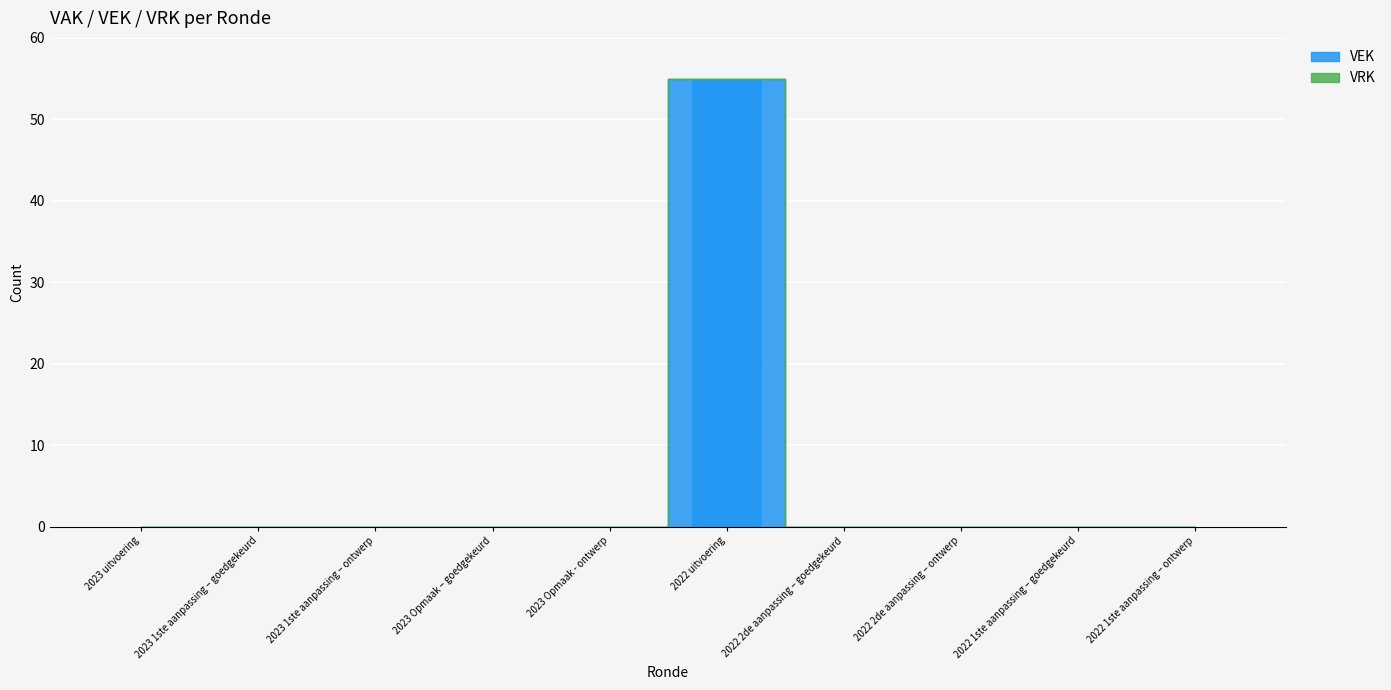

The value at 2022 2de aanpassing – goedgekeurd is 0. True or false?

True